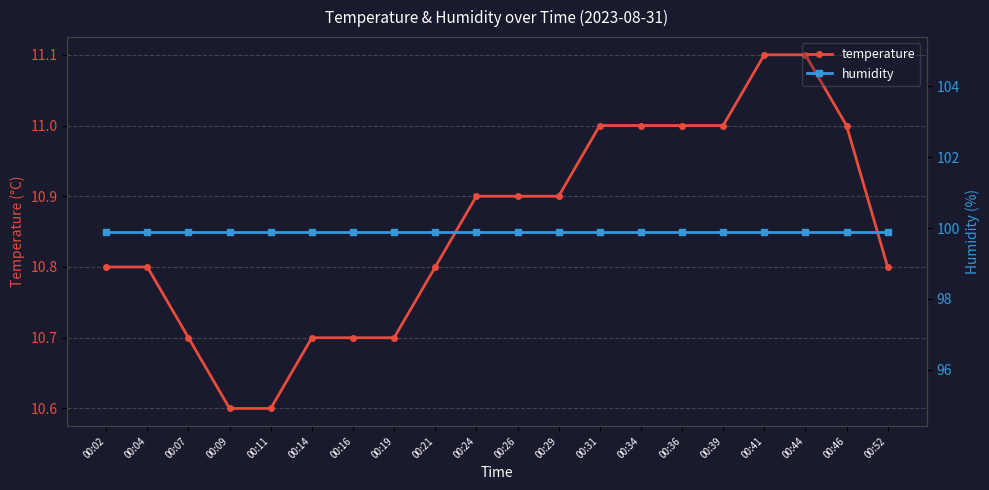

Reading left to right, what are all the values shown in this chart?

temperature: 00:02=10.8	00:04=10.8	00:07=10.7	00:09=10.6	00:11=10.6	00:14=10.7	00:16=10.7	00:19=10.7	00:21=10.8	00:24=10.9	00:26=10.9	00:29=10.9	00:31=11.0	00:34=11.0	00:36=11.0	00:39=11.0	00:41=11.1	00:44=11.1	00:46=11.0	00:52=10.8
humidity: 00:02=99.9	00:04=99.9	00:07=99.9	00:09=99.9	00:11=99.9	00:14=99.9	00:16=99.9	00:19=99.9	00:21=99.9	00:24=99.9	00:26=99.9	00:29=99.9	00:31=99.9	00:34=99.9	00:36=99.9	00:39=99.9	00:41=99.9	00:44=99.9	00:46=99.9	00:52=99.9